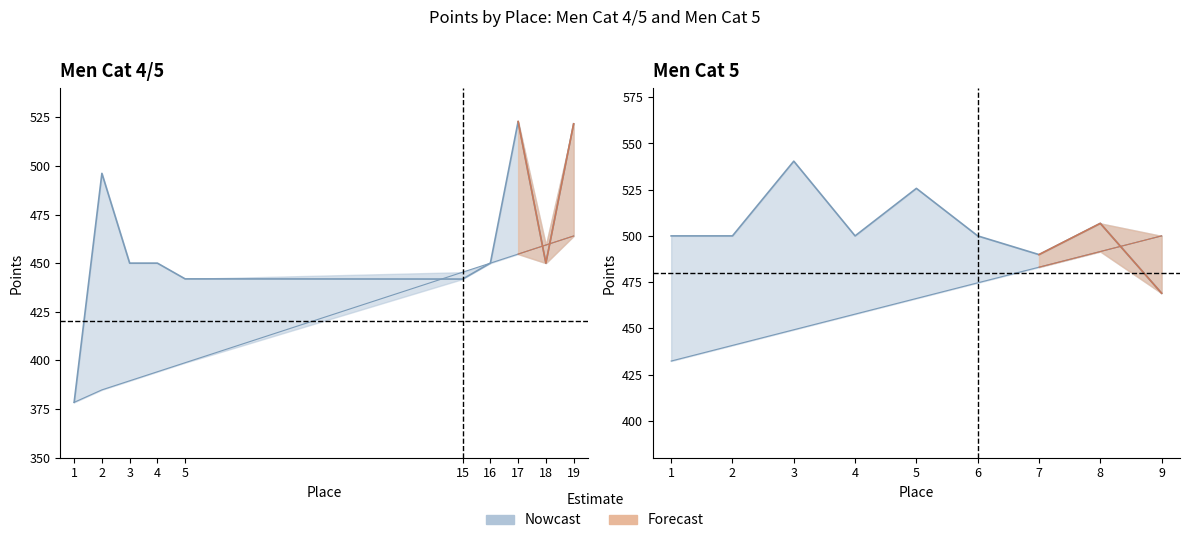

True or false: Carried Points has a value of 591.2 at 15.

False